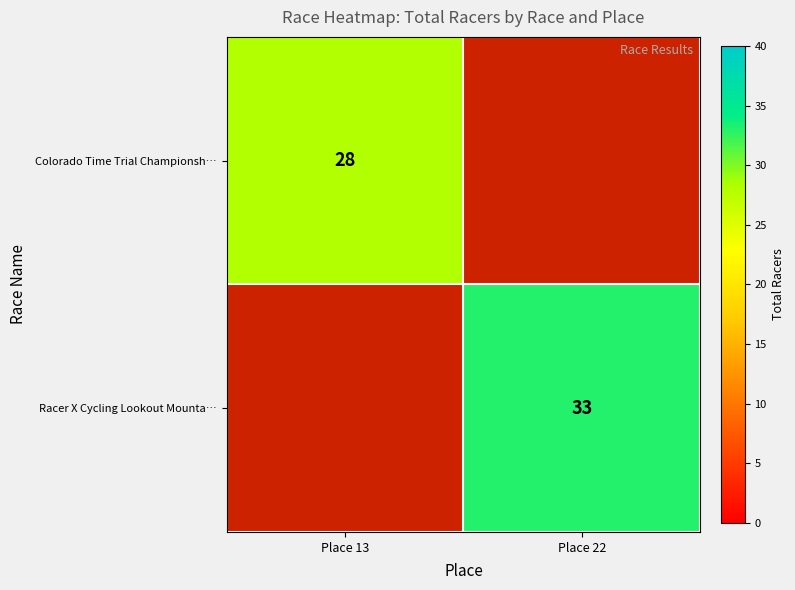

Is it true that Colorado Time Trial Championsh… equals 28 at Place 13?

True